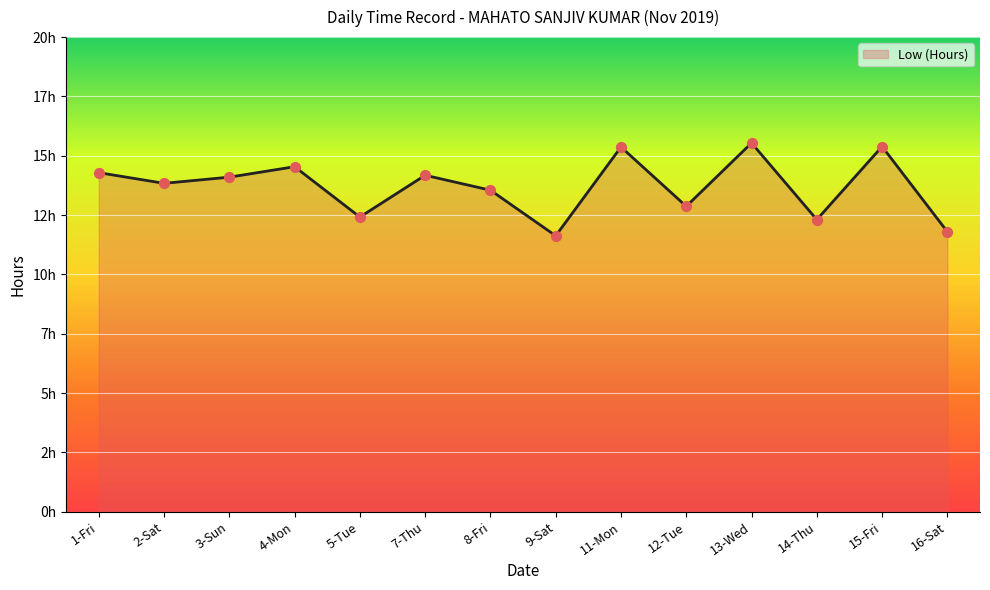

What is the change in value from 3-Sun to 7-Thu?

+0.1